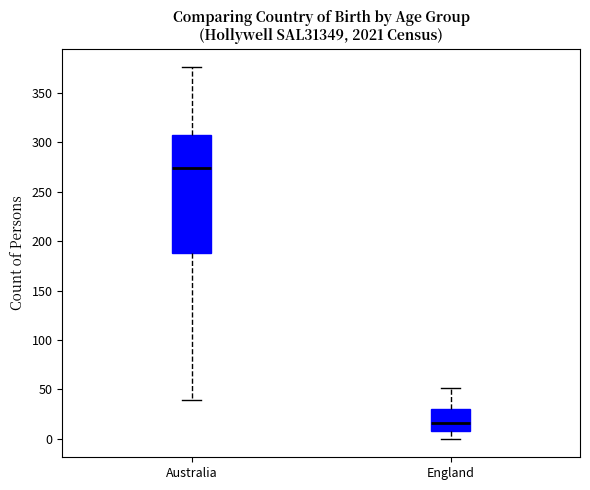

Where is the lower edge of the box for England on the y-axis? The values are not printed on the chart, so give them approximately, as read against the axis.

10